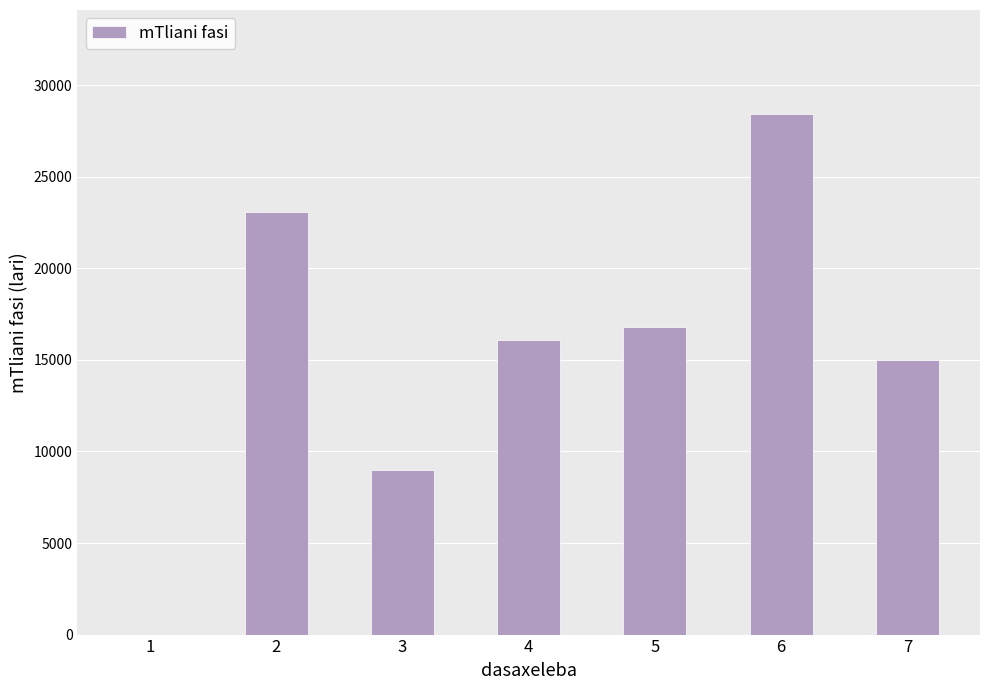

Is it true that the value at 2 is 23074.6?

True